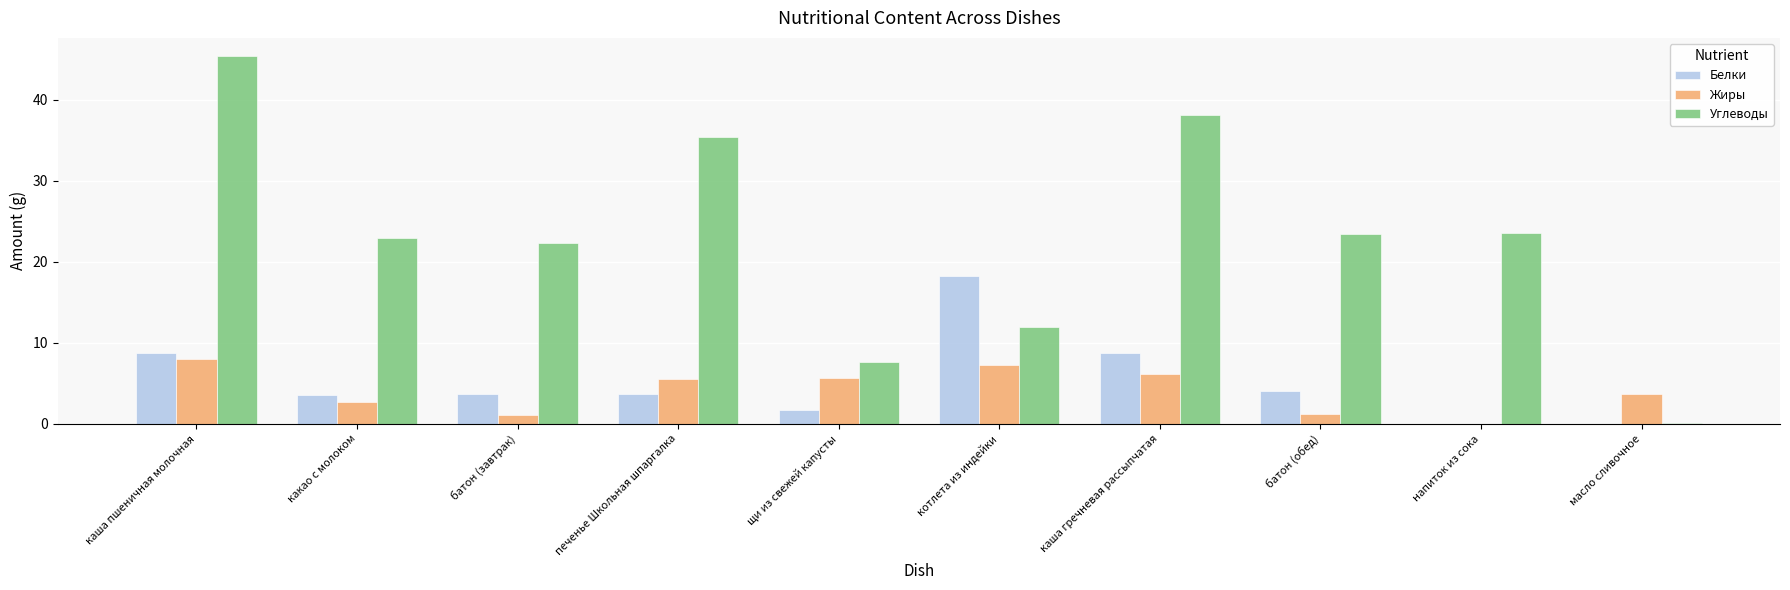

The value of Жиры at котлета из индейки is 7.3. True or false?

True